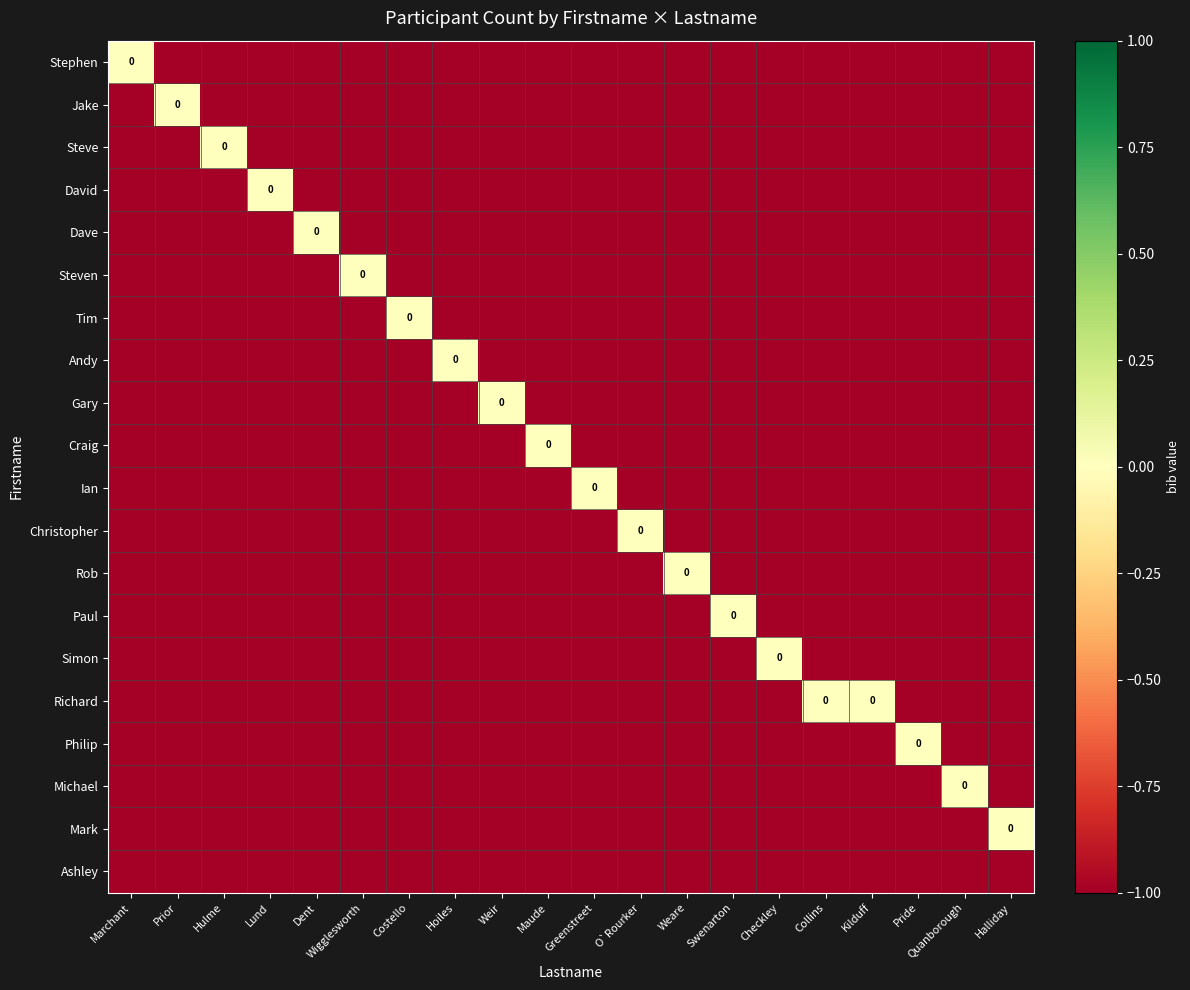

What is the difference between the maximum and minimum values in the Jake series?

1